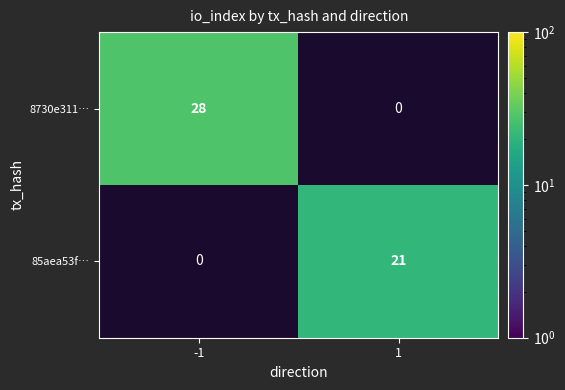

The 85aea53f… series shows 21 at 1. True or false?

True